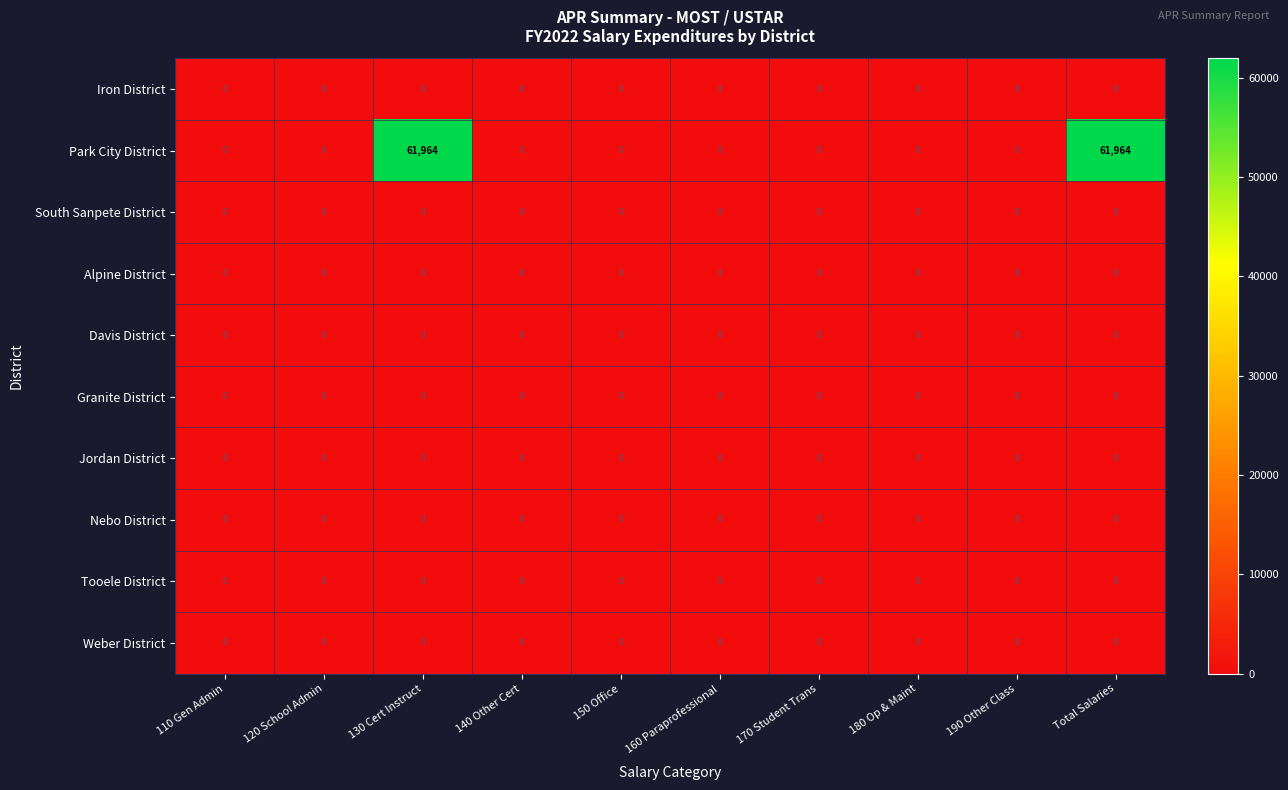

Which series has the widest spread of values?

Park City District